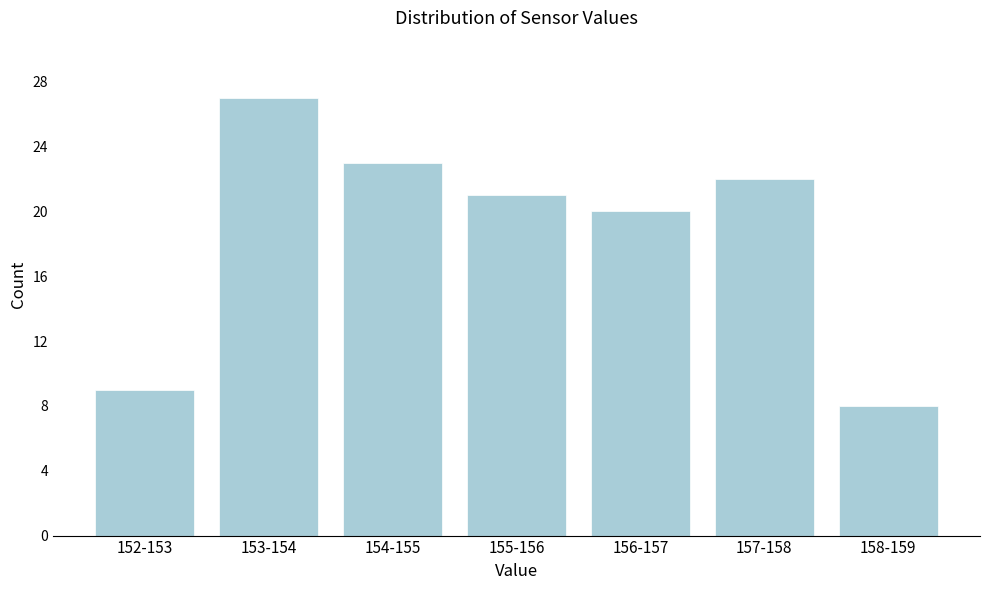

Reading left to right, extract all data points from this chart.

9	27	23	21	20	22	8